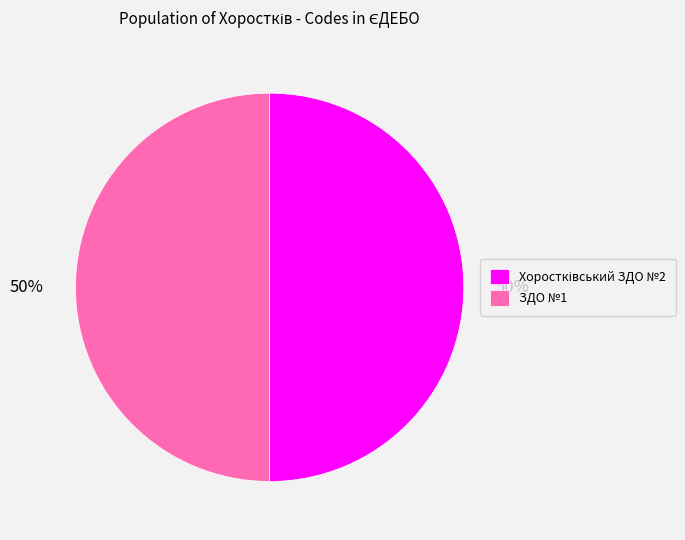

To the nearest percent, what is the average slice percentage?

50%